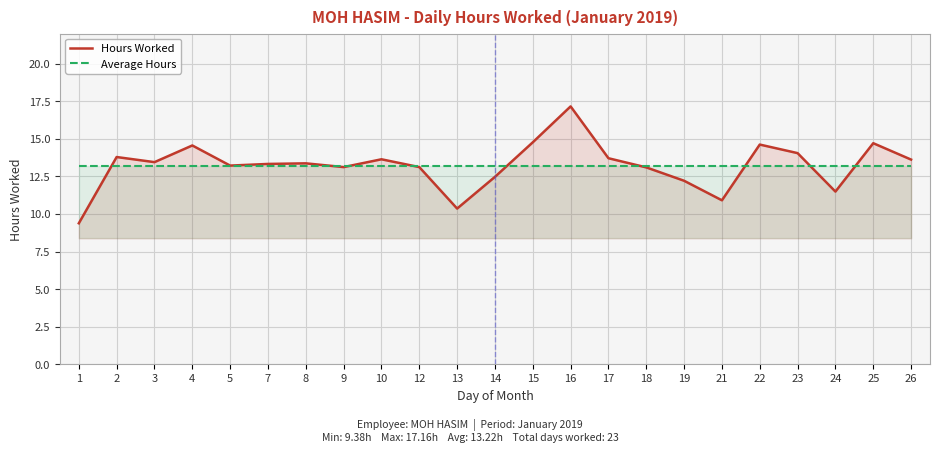

The value of Average Hours at 8 is 13.2. True or false?

True